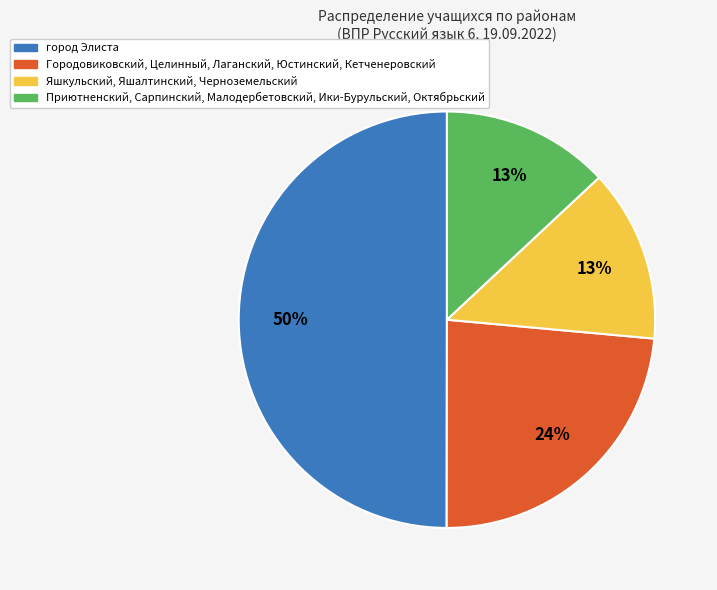

To the nearest percent, what is the average slice percentage?

25%